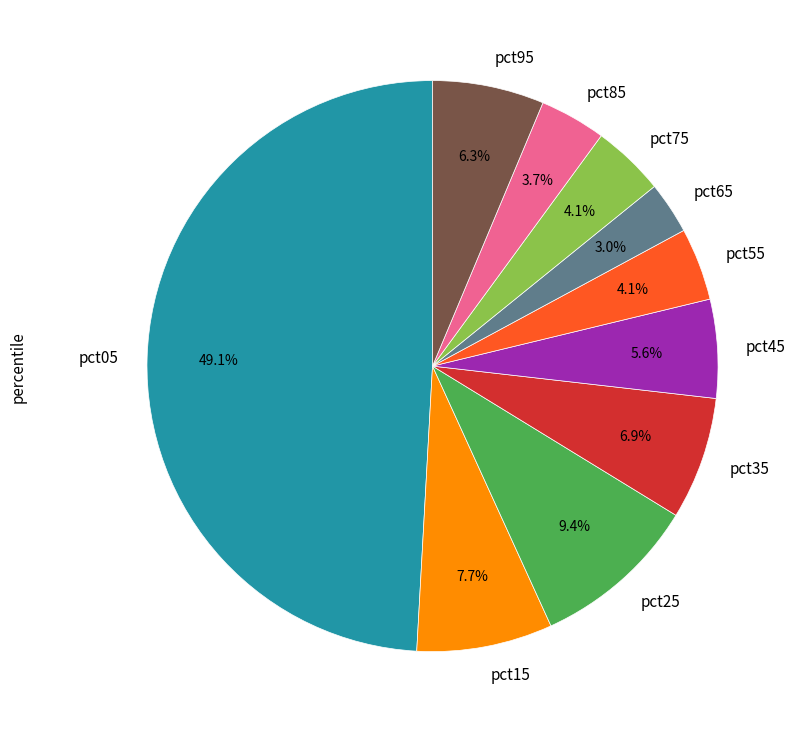

Which has a higher value, pct55 or pct65?

pct55